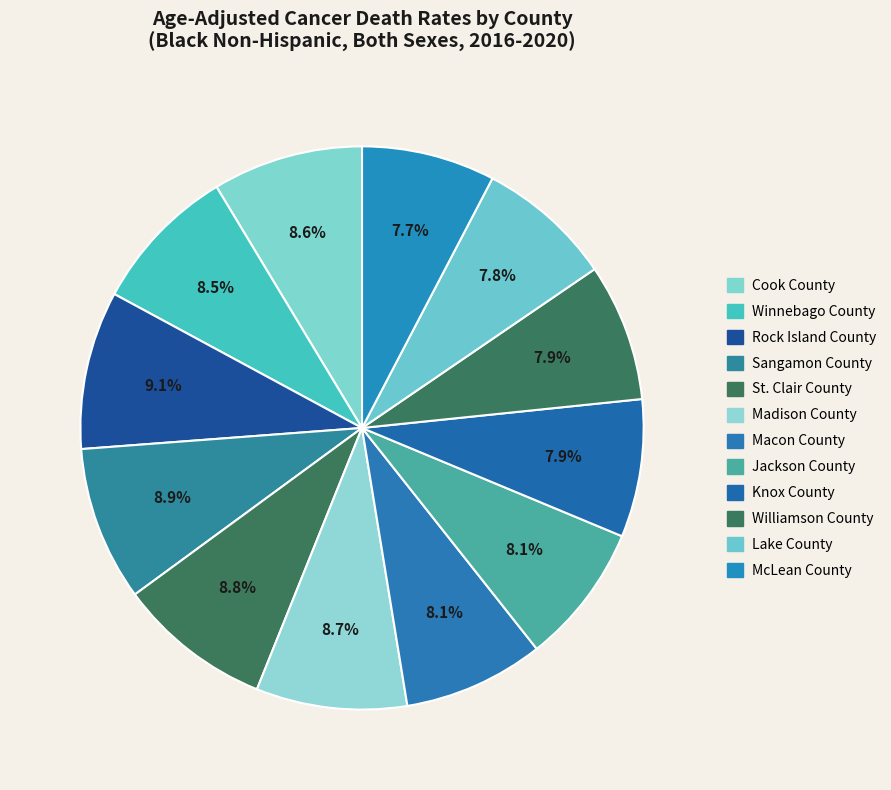

How many segments does this pie chart have?

12